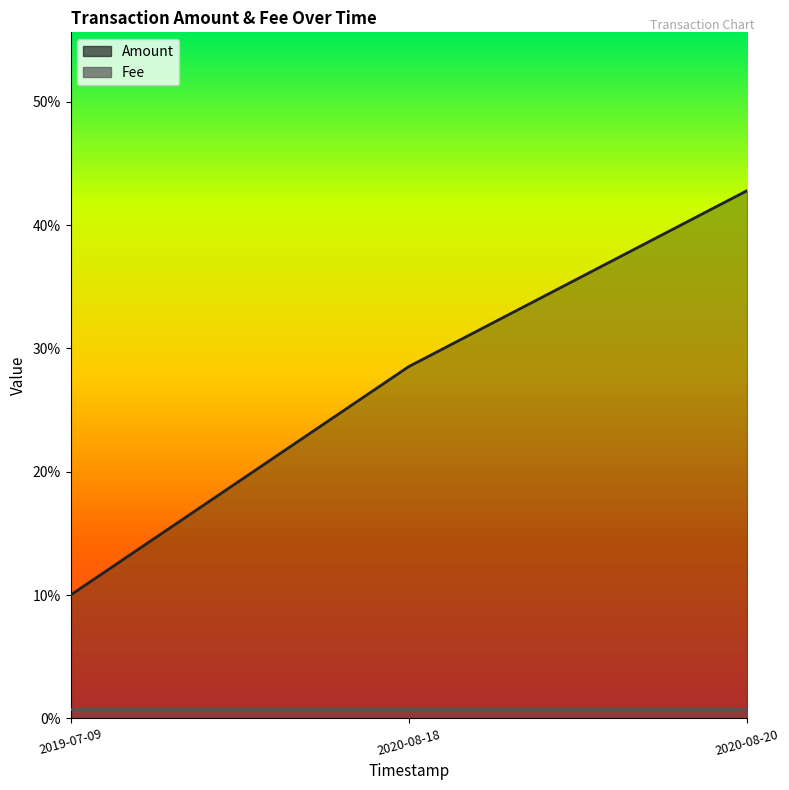

What is the difference between the values at 2020-08-18 and 2019-07-09?

0.2